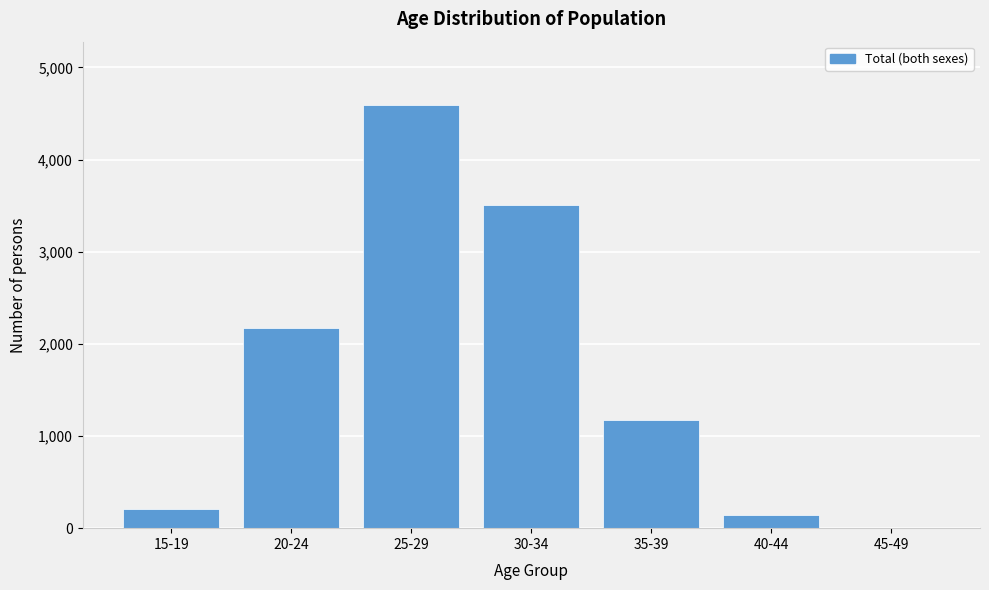

Reading right to left, what are all the values shown in this chart?

45-49=3	40-44=144	35-39=1170	30-34=3504	25-29=4590	20-24=2167	15-19=213